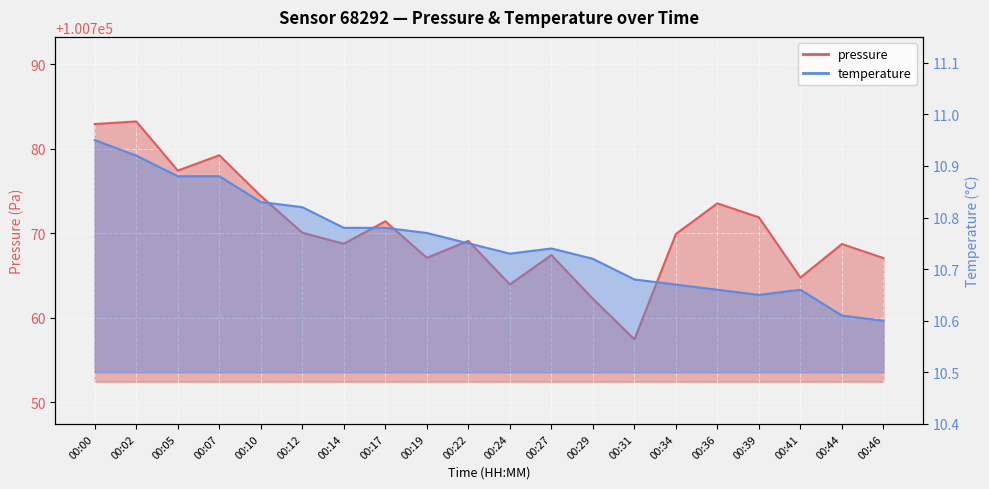

How many interior local valleys does the pressure series have?

6